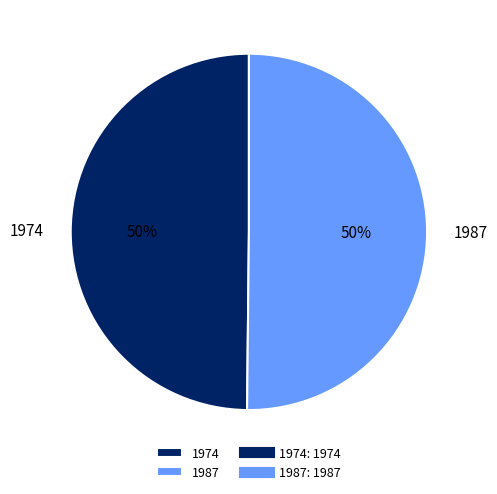

To the nearest percent, what is the combined percentage of 1974 and 1987?

100%